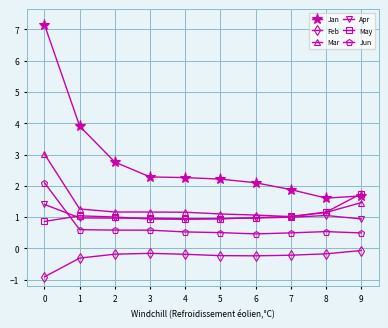

Which label corresponds to the smallest value in the chart?

0